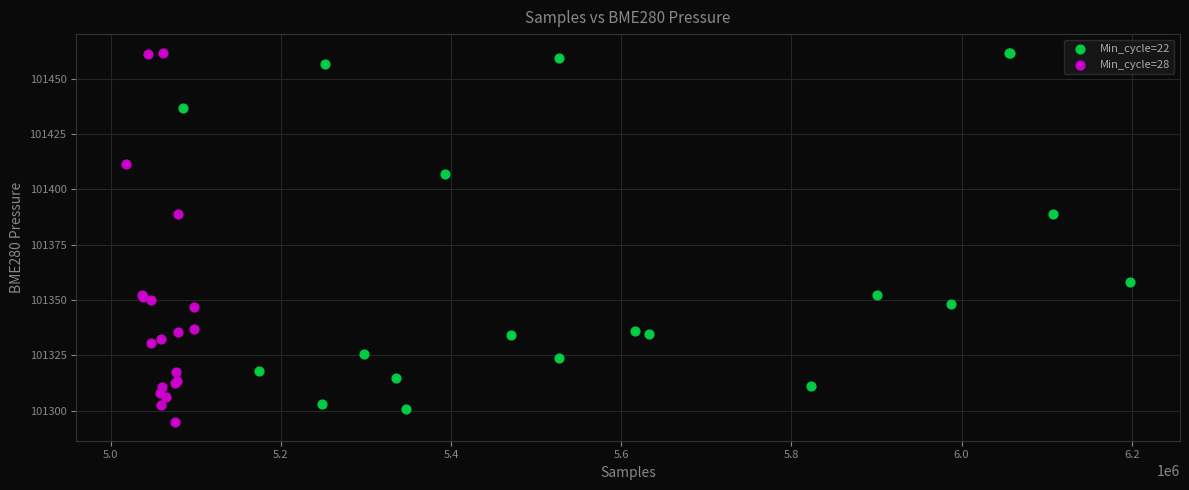

What are all the series names shown in the legend?

Min_cycle=22, Min_cycle=28